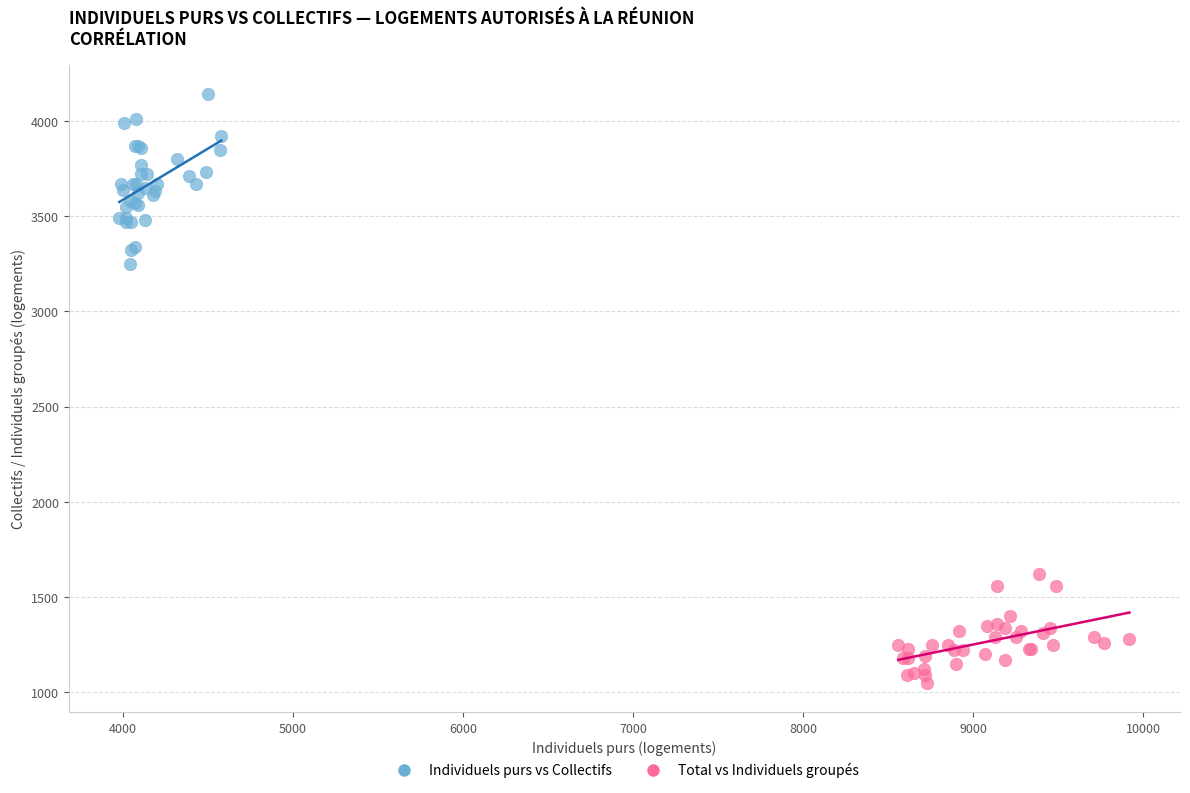

What are all the series names shown in the legend?

Individuels purs vs Collectifs, Total vs Individuels groupés